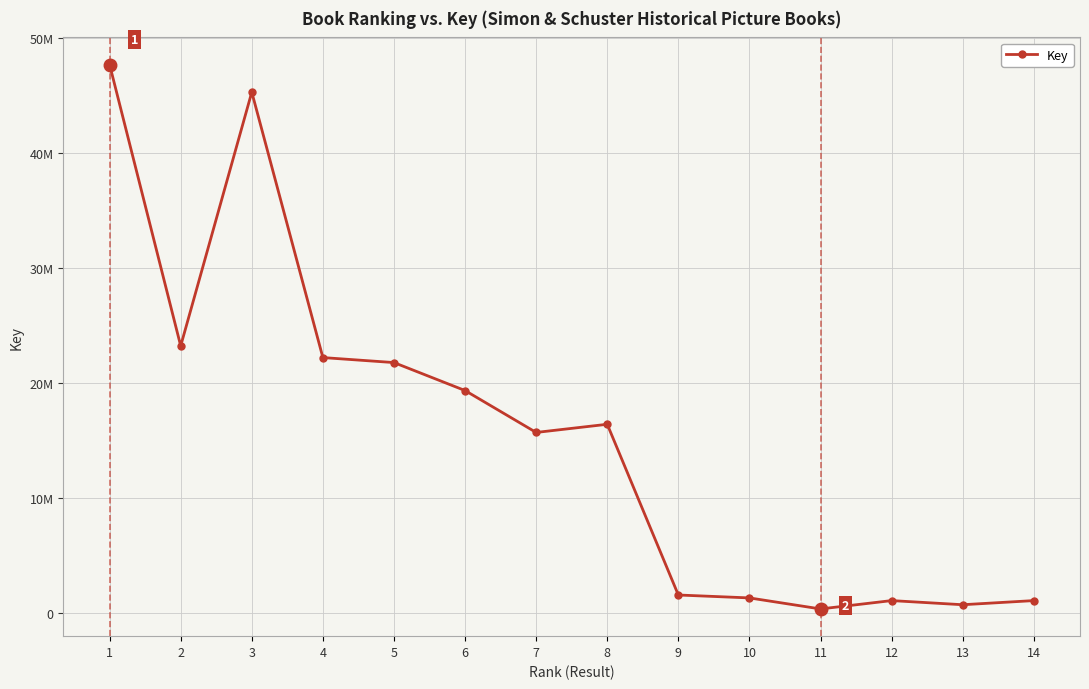

Reading left to right, list all the values displayed in this chart.

47644561	23195470	45253772	22183747	21748656	19317687	15675890	16385429	1547886	1294678	336170	1061681	702730	1061711